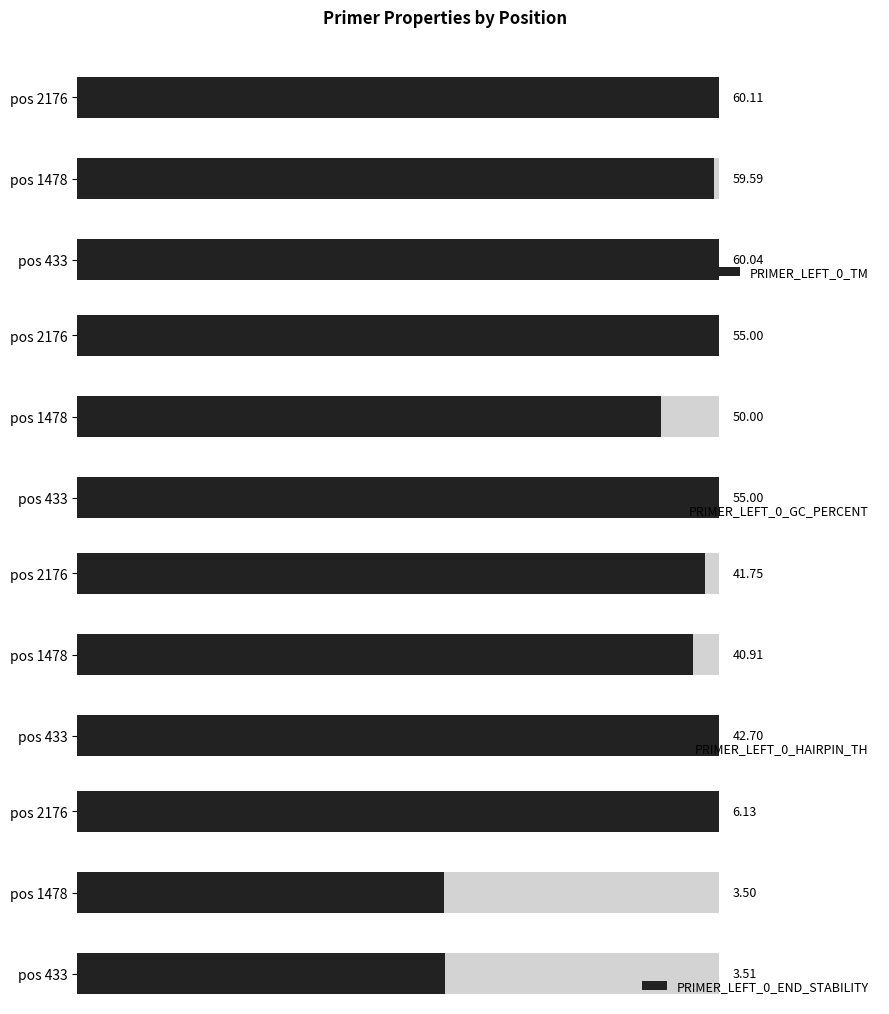

What is the value of the PRIMER_LEFT_0_HAIRPIN_TH bar at the 1st from the left?

42.7